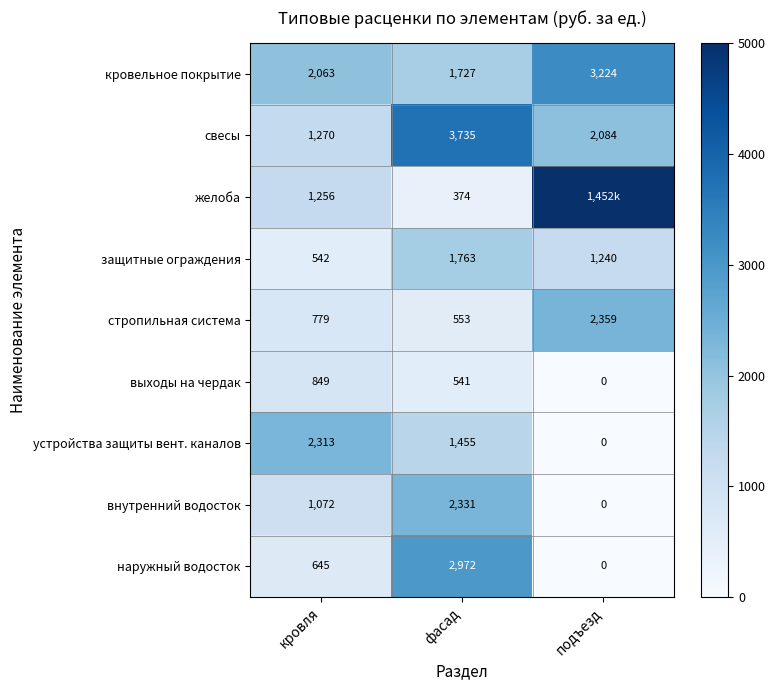

At кровля, list the series in order from largest to smallest.

устройства защиты вент. каналов, кровельное покрытие, свесы, желоба, внутренний водосток, выходы на чердак, стропильная система, наружный водосток, защитные ограждения